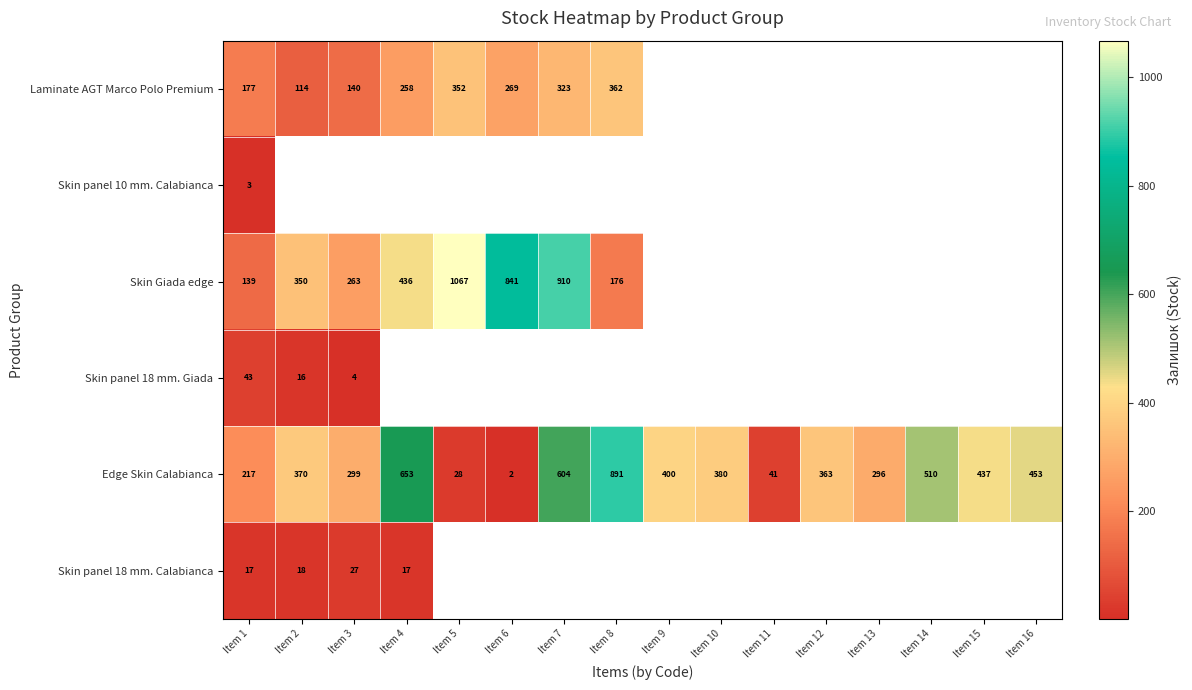

At which label is Edge Skin Calabianca closest to 446?

Item 16